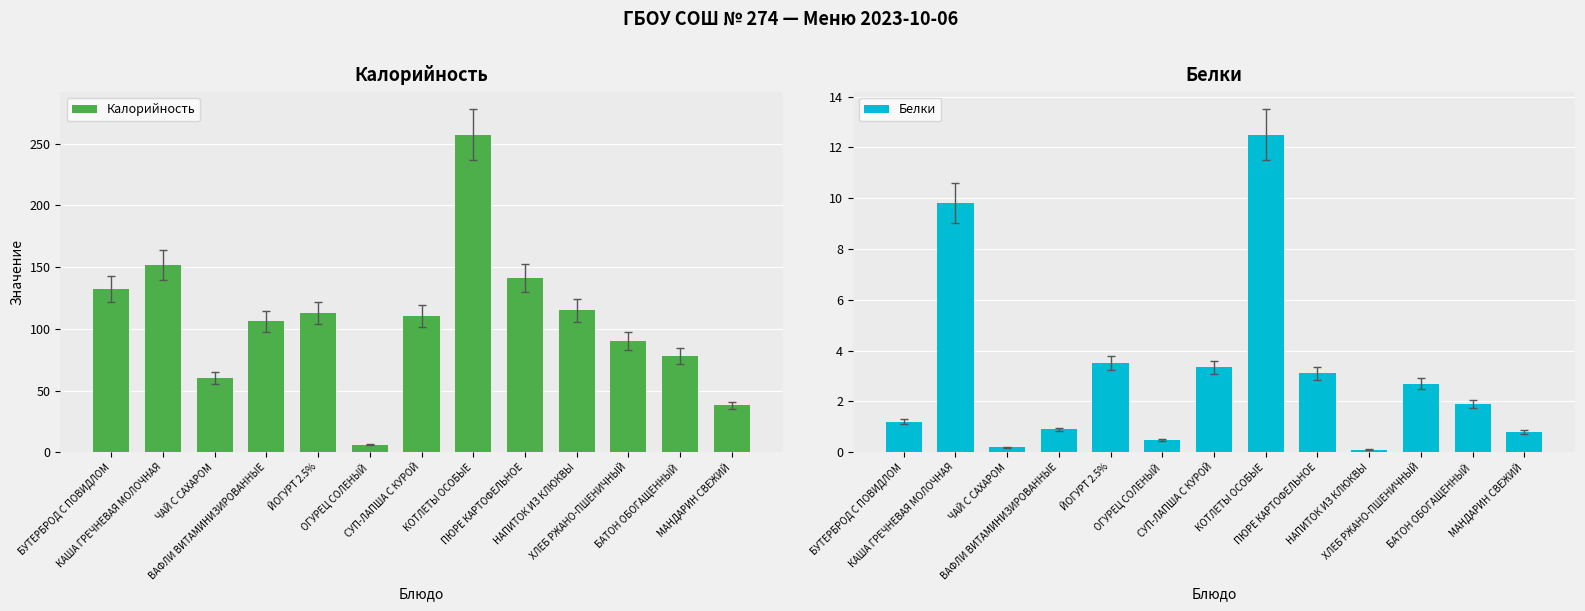

What is the difference between the maximum and minimum values in the Белки series?

12.4